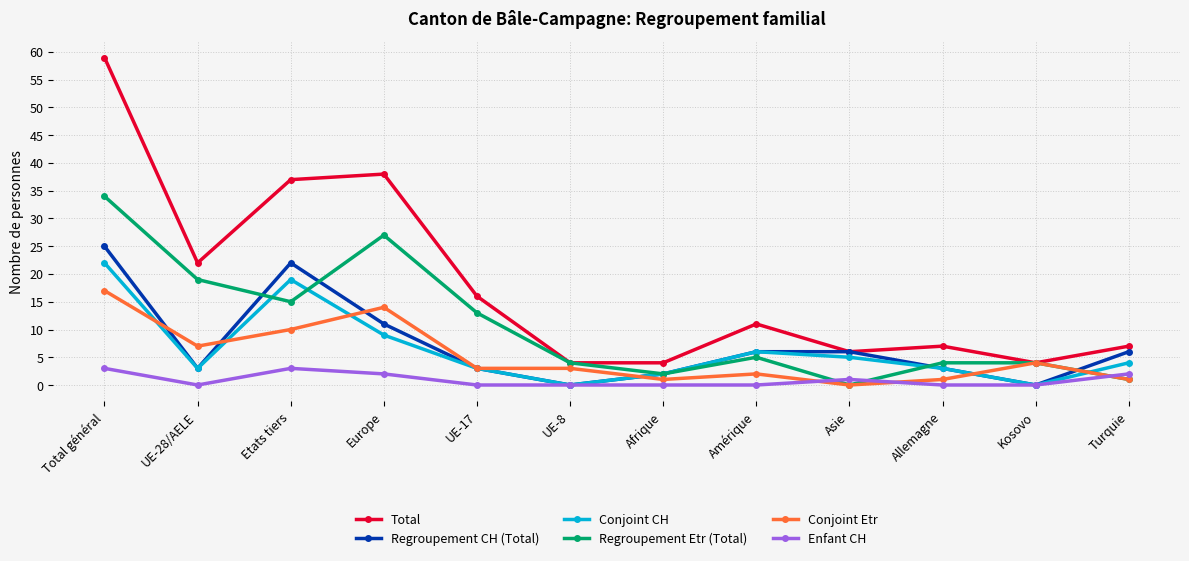

The value of Regroupement Etr (Total) at Amérique is 5. True or false?

True